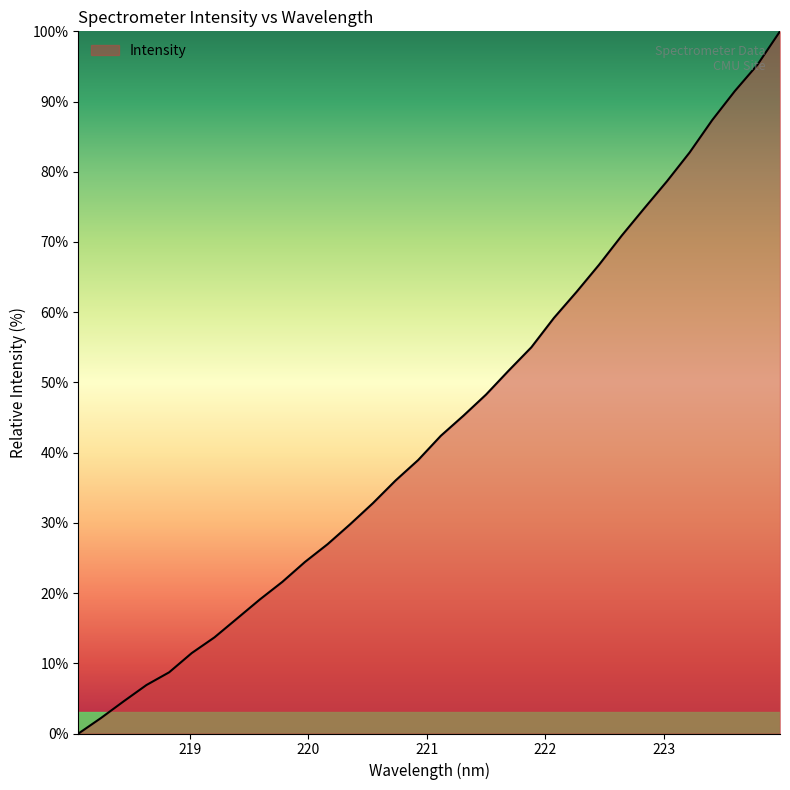

What is the maximum value shown in the chart?

100.0